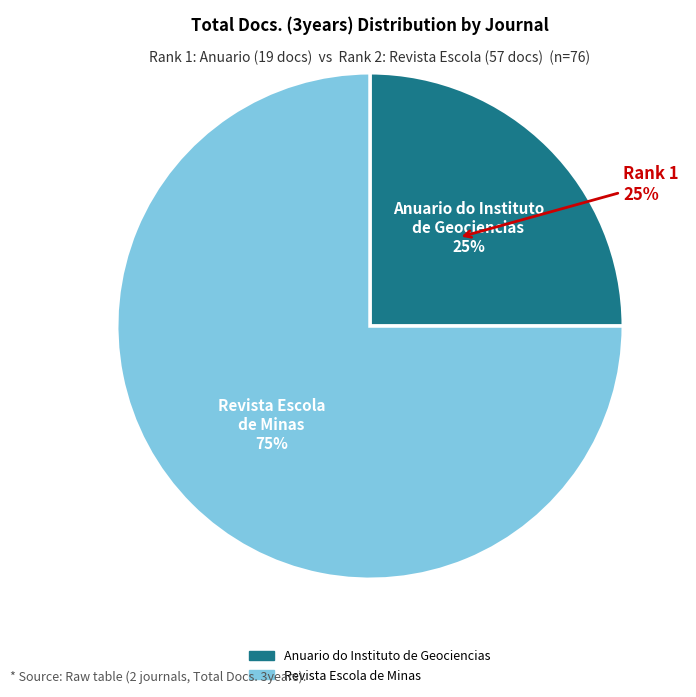

Rank the categories by value from lowest to highest.

Anuario do Instituto de Geociencias, Revista Escola de Minas